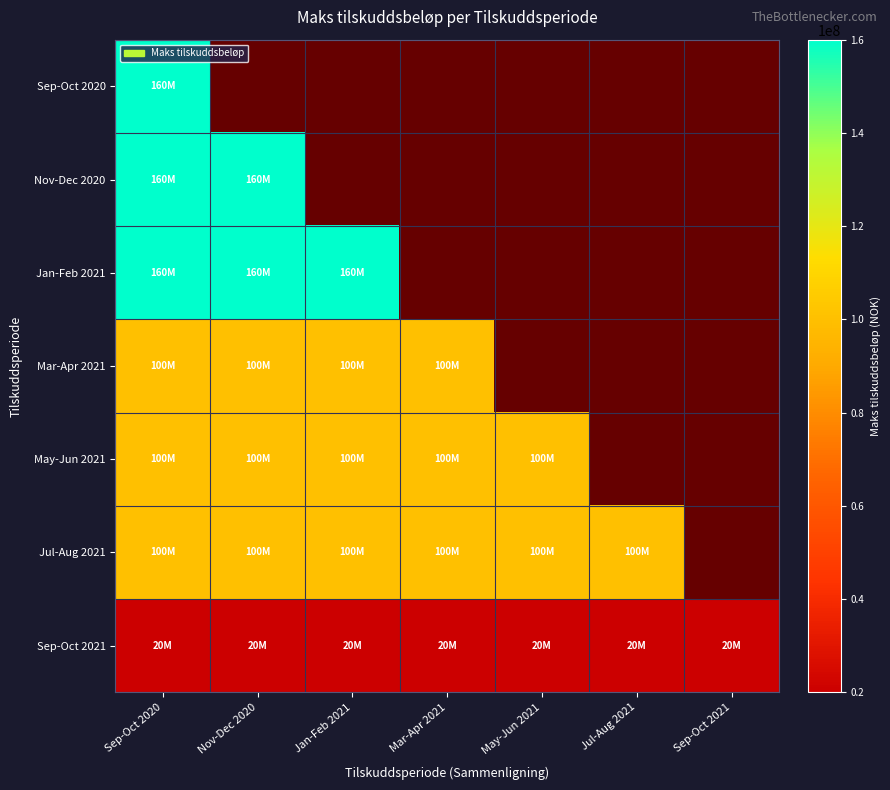

At which category is the sum across all series the highest?

Sep-Oct 2020